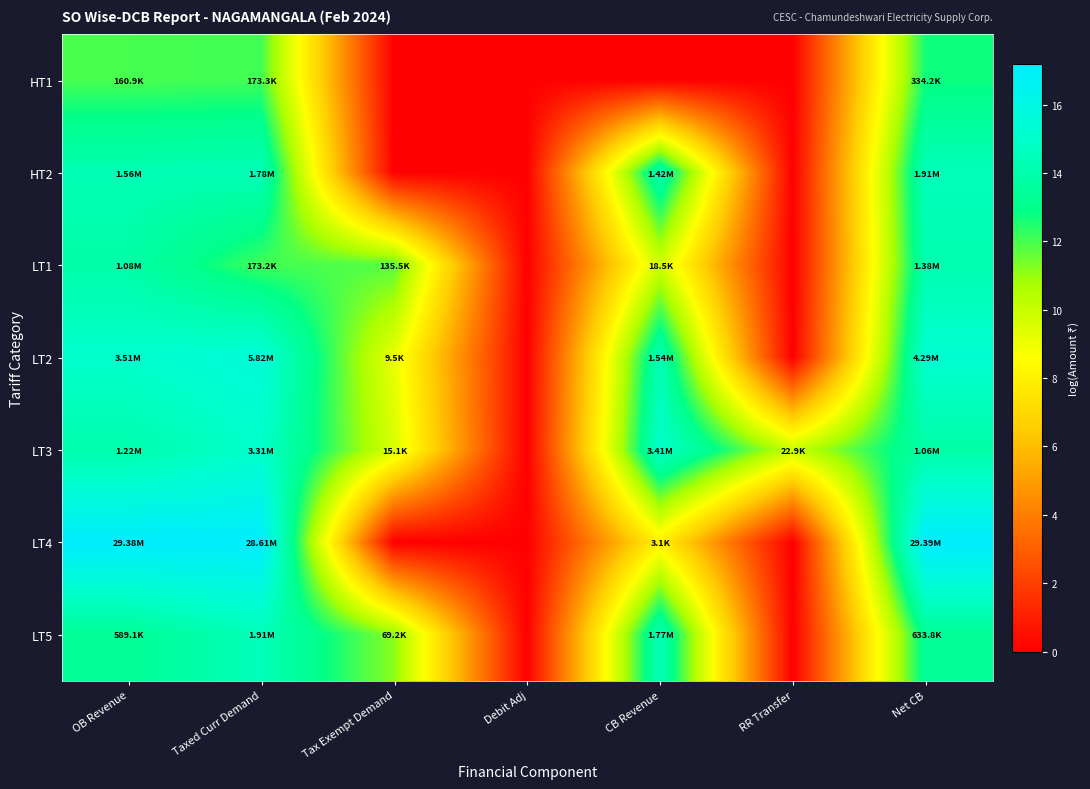

At which category is the sum across all series the highest?

Net CB